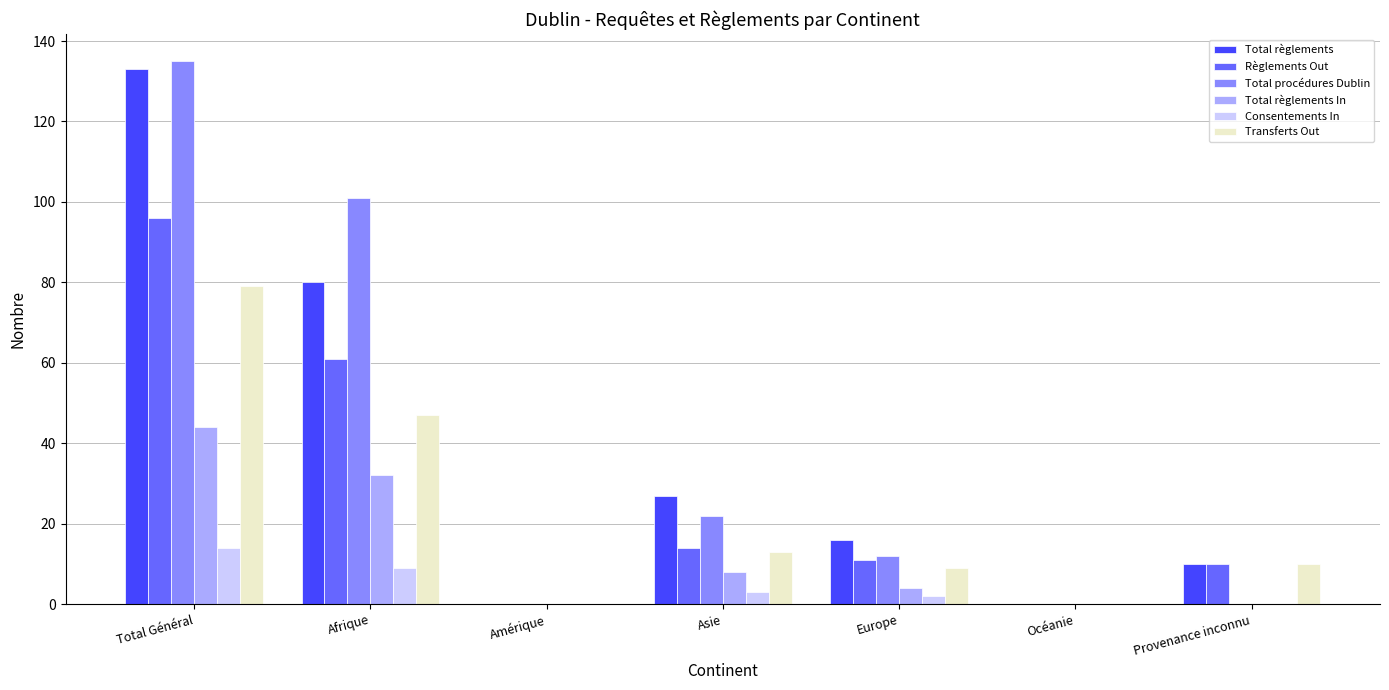

What is the sum of all Règlements Out values?

192